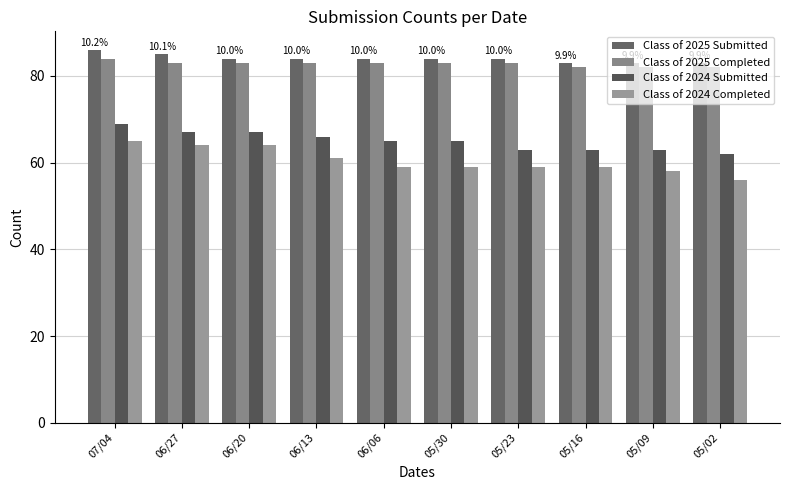

Which series has the widest spread of values?

Class of 2024 Completed